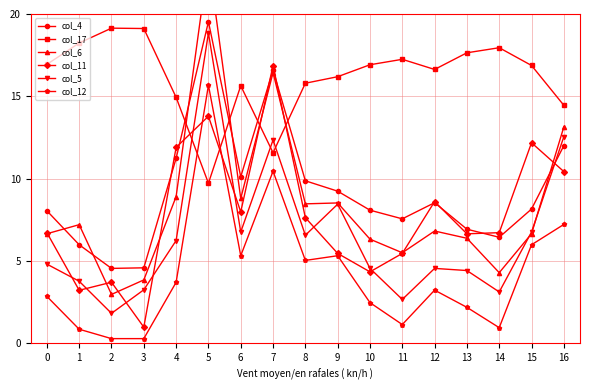

At how many categories does at least one series exceed 16?

13